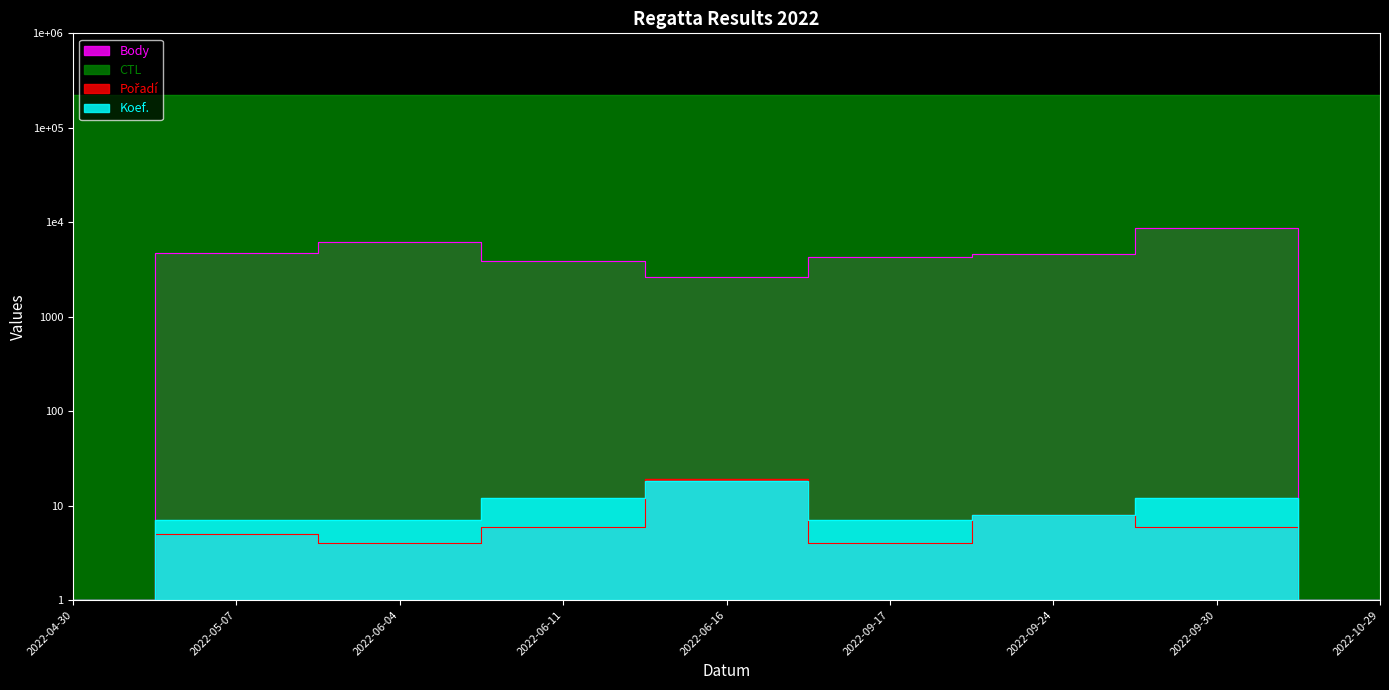

What is the label of the 5th point from the right?

2022-06-16